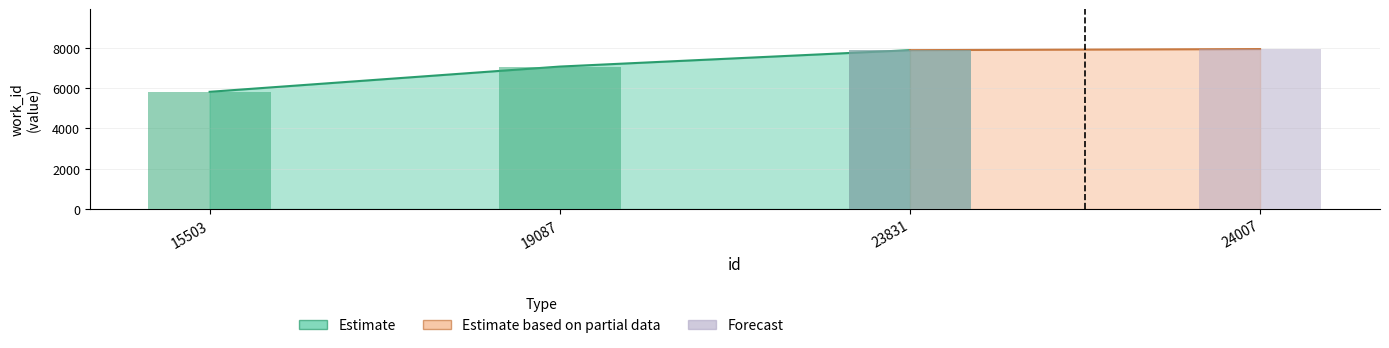

At which category does the chart reach its peak across all series?

23831